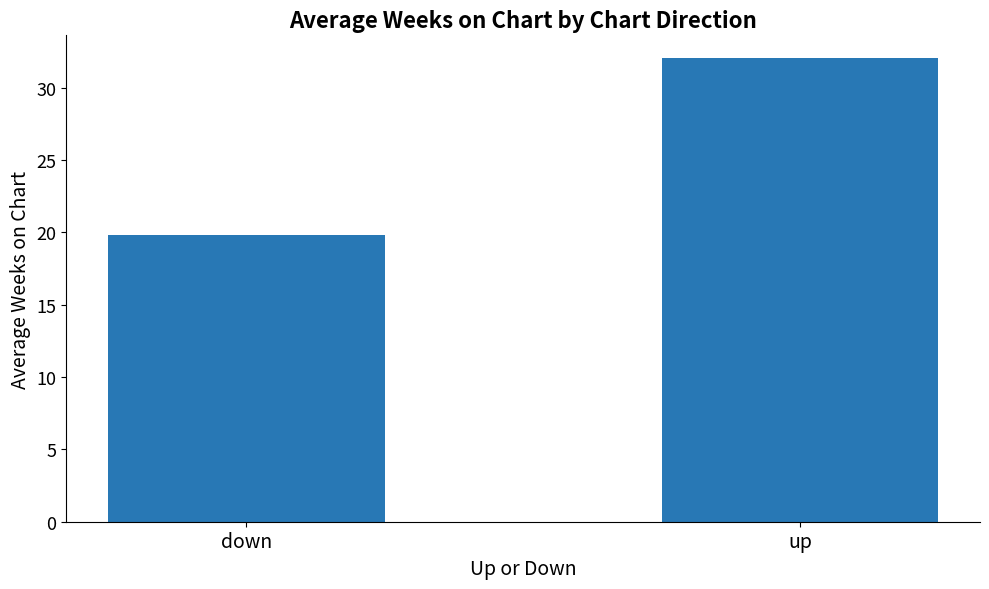

Approximately how many times larger is the value at up compared to down?

1.6